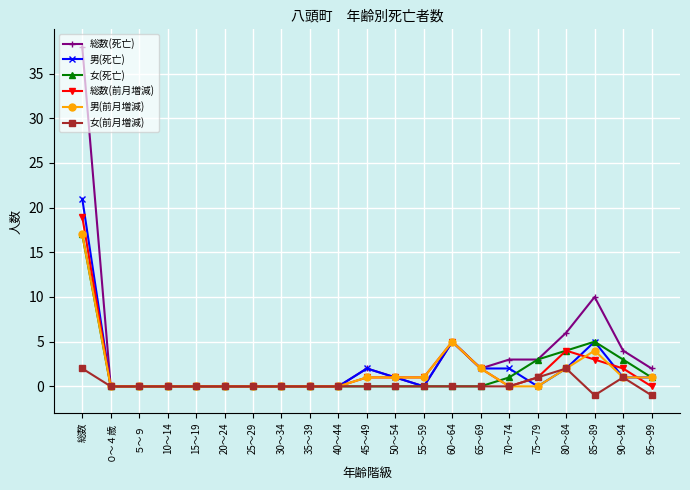

Is it true that 総数(死亡) equals 24 at 10～14?

False